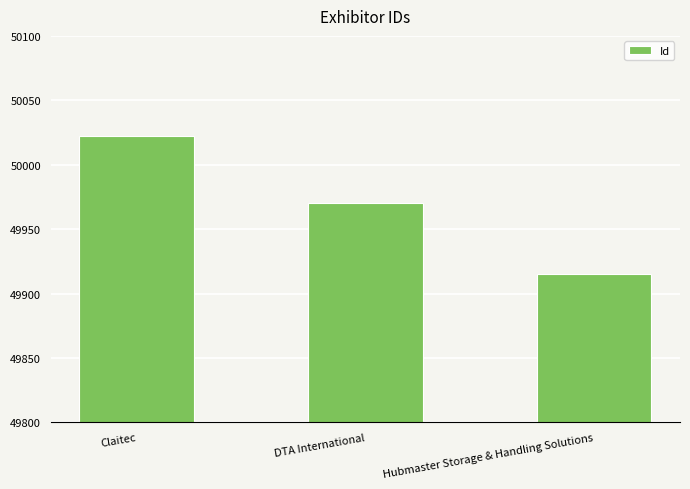

Does the chart contain stacked bars?

No